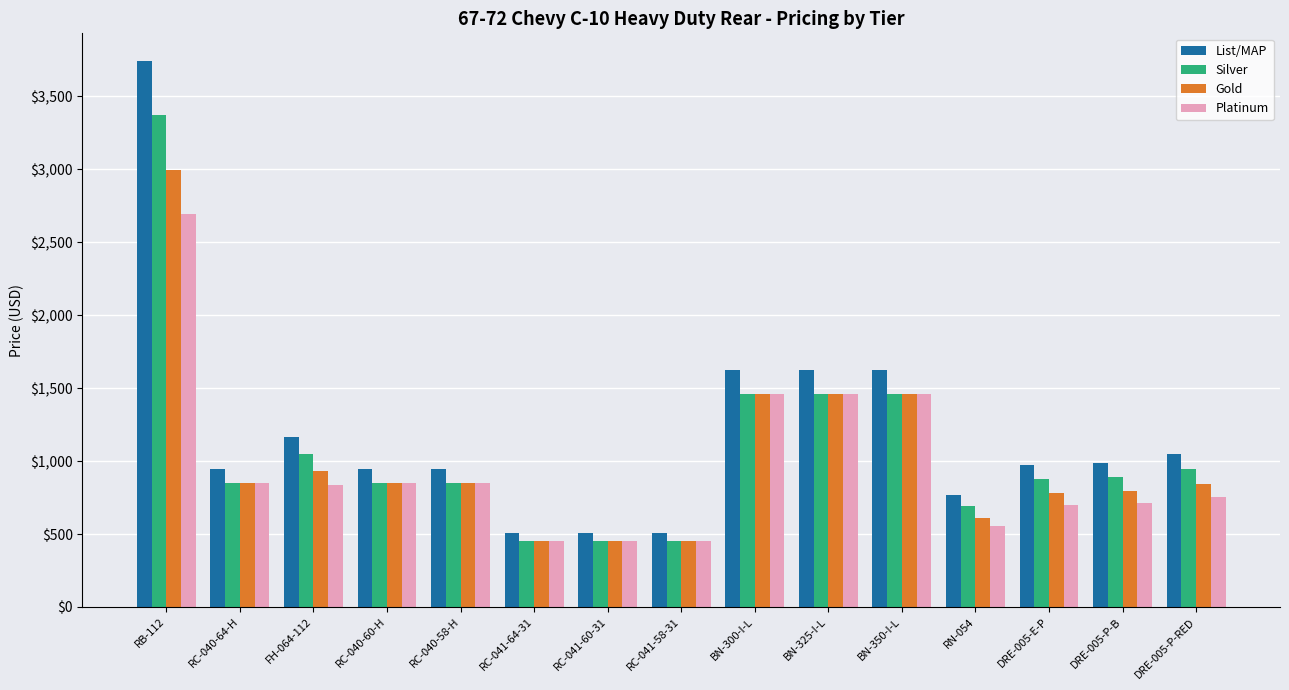

Rank the series by their maximum value, from lowest to highest.

Platinum, Gold, Silver, List/MAP